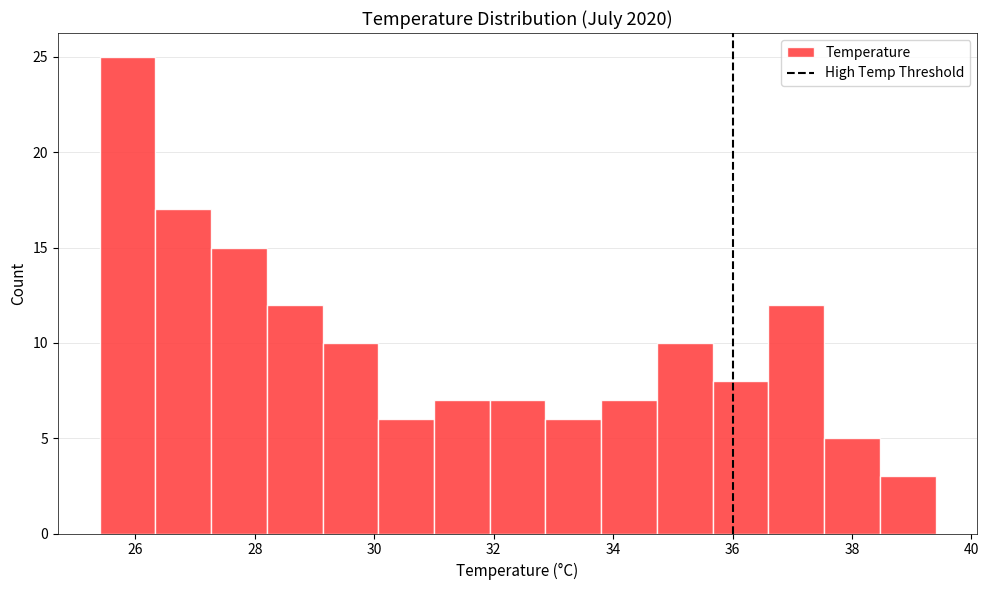

Which range on the x-axis has the tallest bar?

25.4 to 26.4